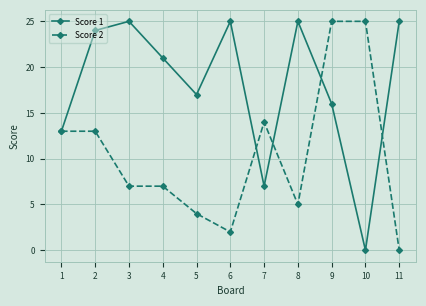

Where is the first local minimum for Score 1?

5